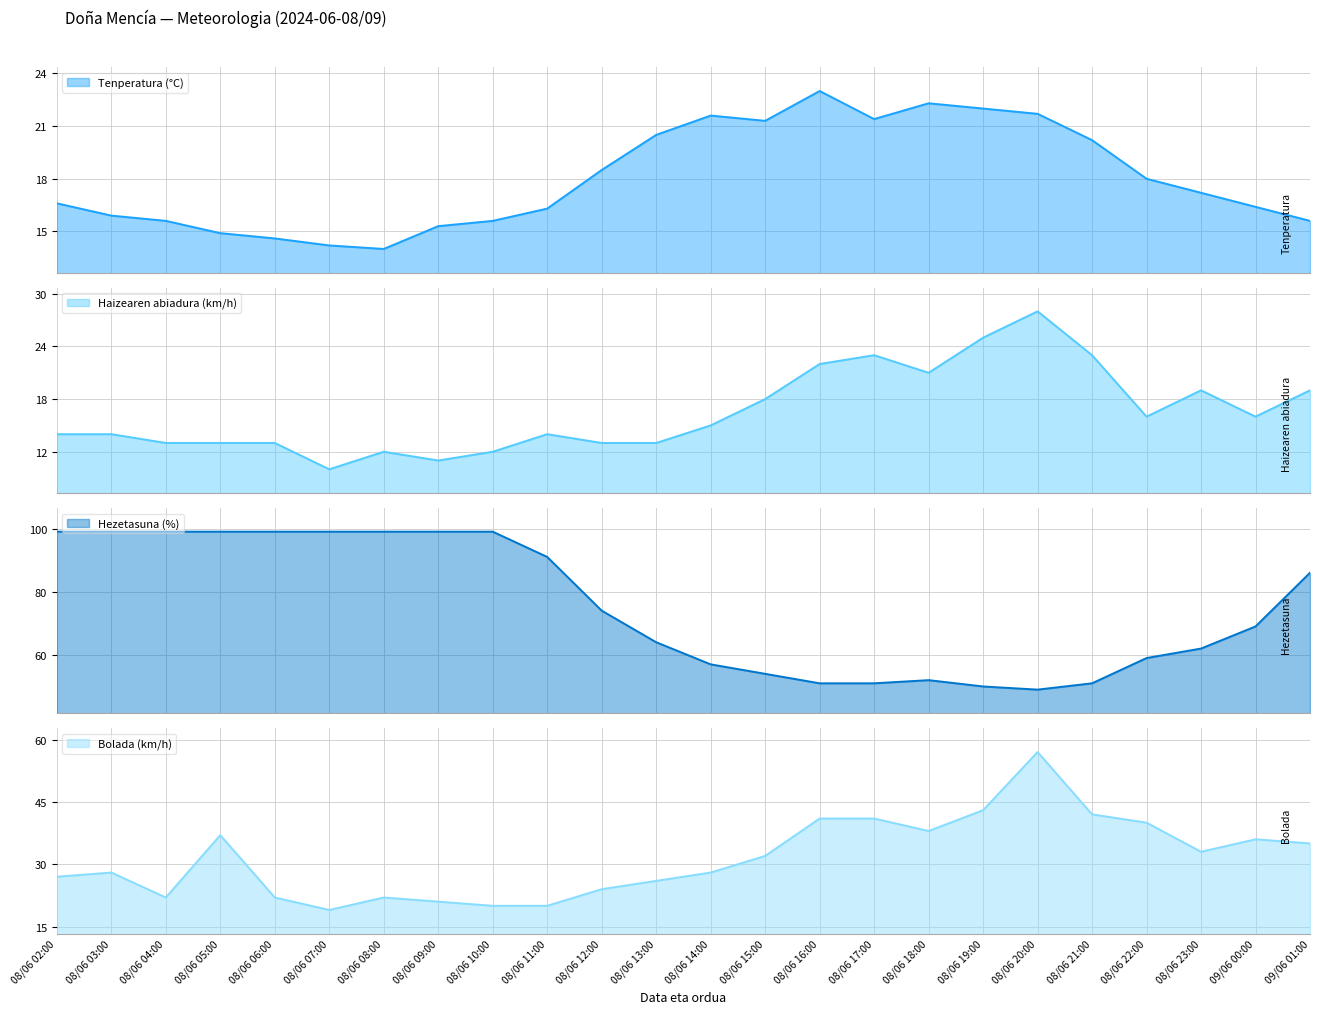

What is the average value of the Bolada (km/h) series?

31.4